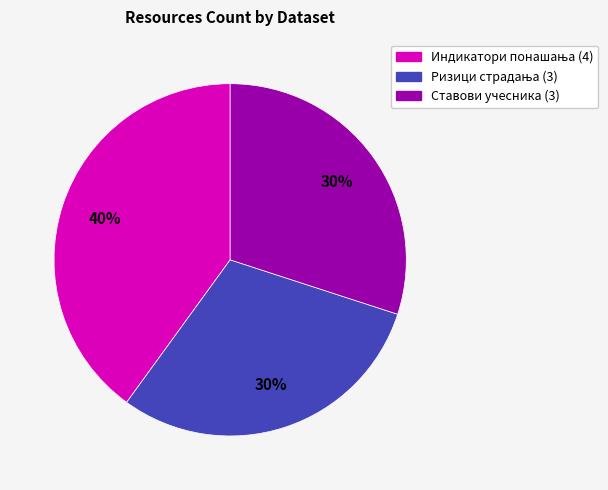

The Ставови учесника slice represents 30% of the pie. True or false?

True